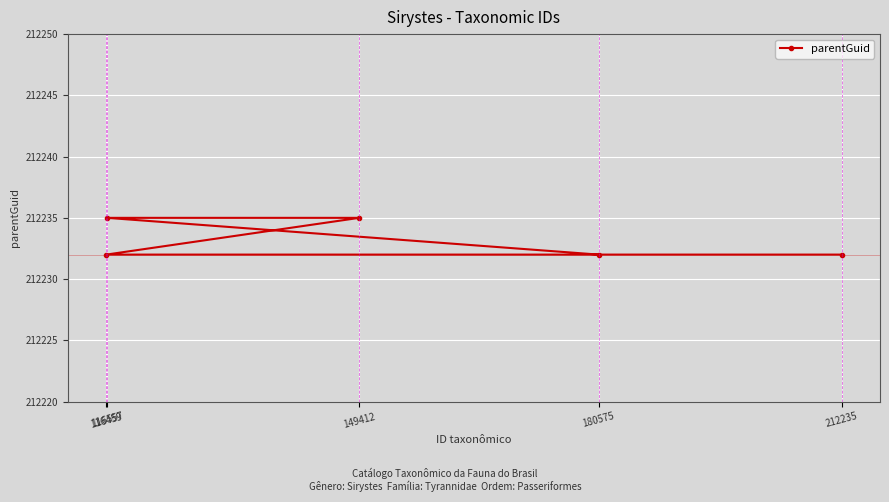

Reading left to right, transcribe all the data shown in this chart.

116459=212232	116557=212235	149412=212235	180575=212232	212235=212232